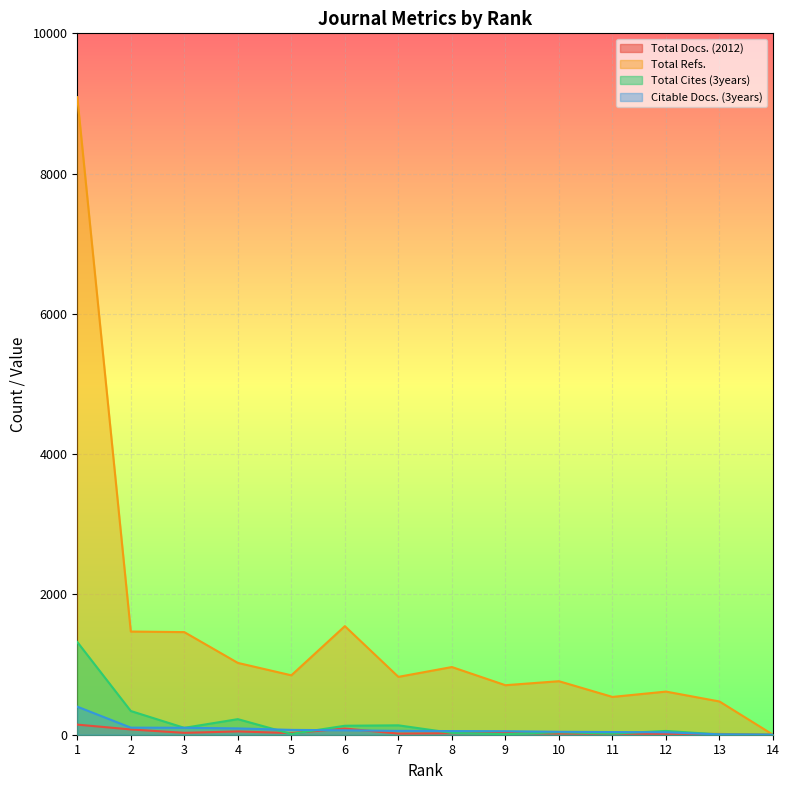

What are all the series names shown in the legend?

Total Docs. (2012), Total Refs., Total Cites (3years), Citable Docs. (3years)